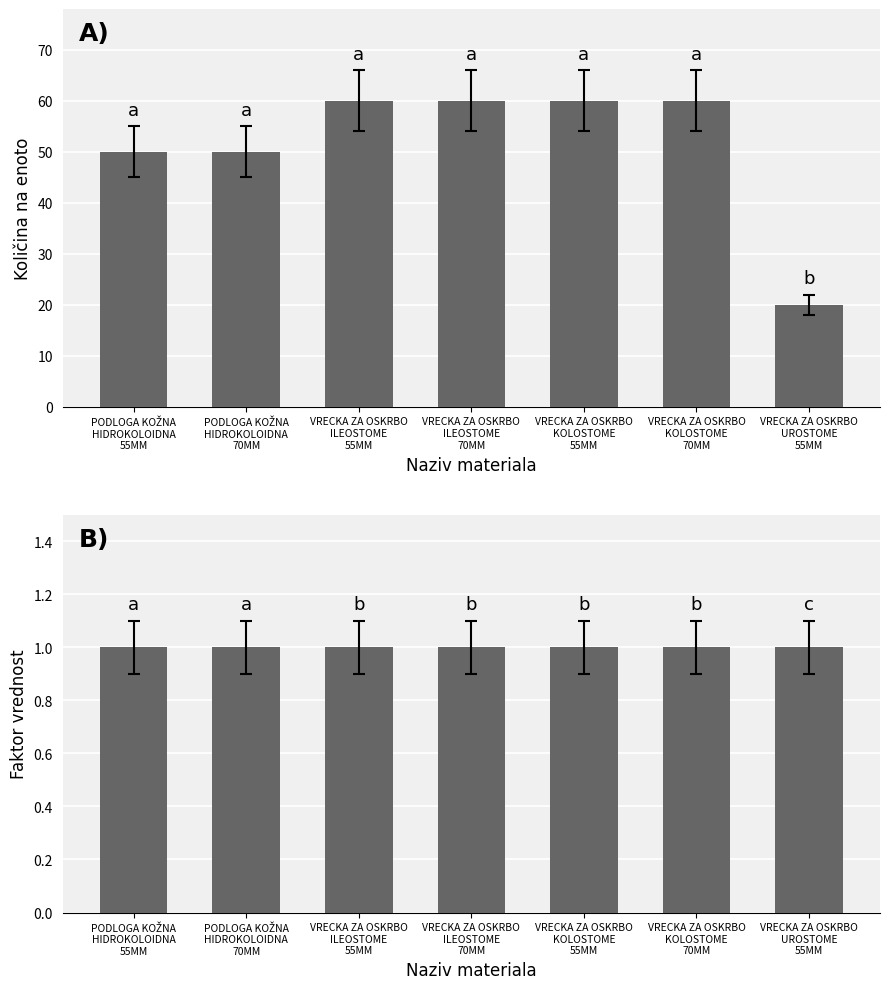

How many bars are there in total?

14